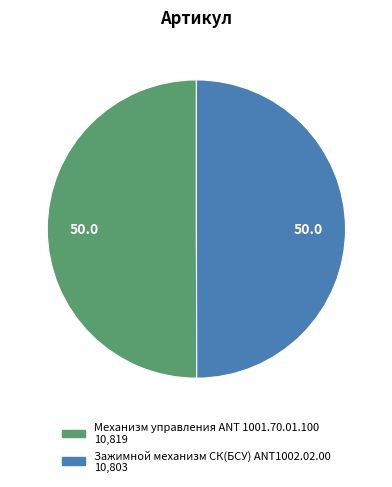

What is the majority slice?

10819